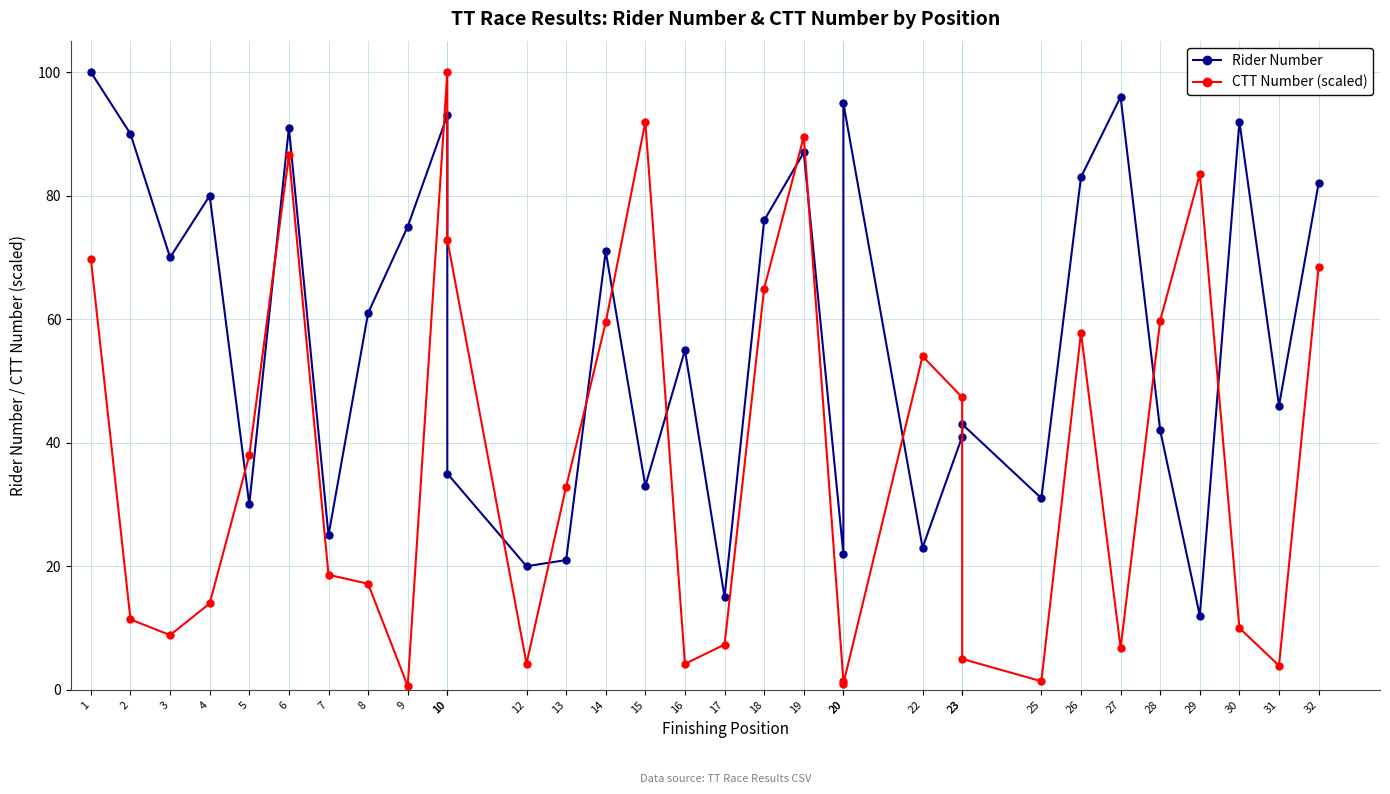

True or false: Rider Number has a value of 33.1 at 13.

False